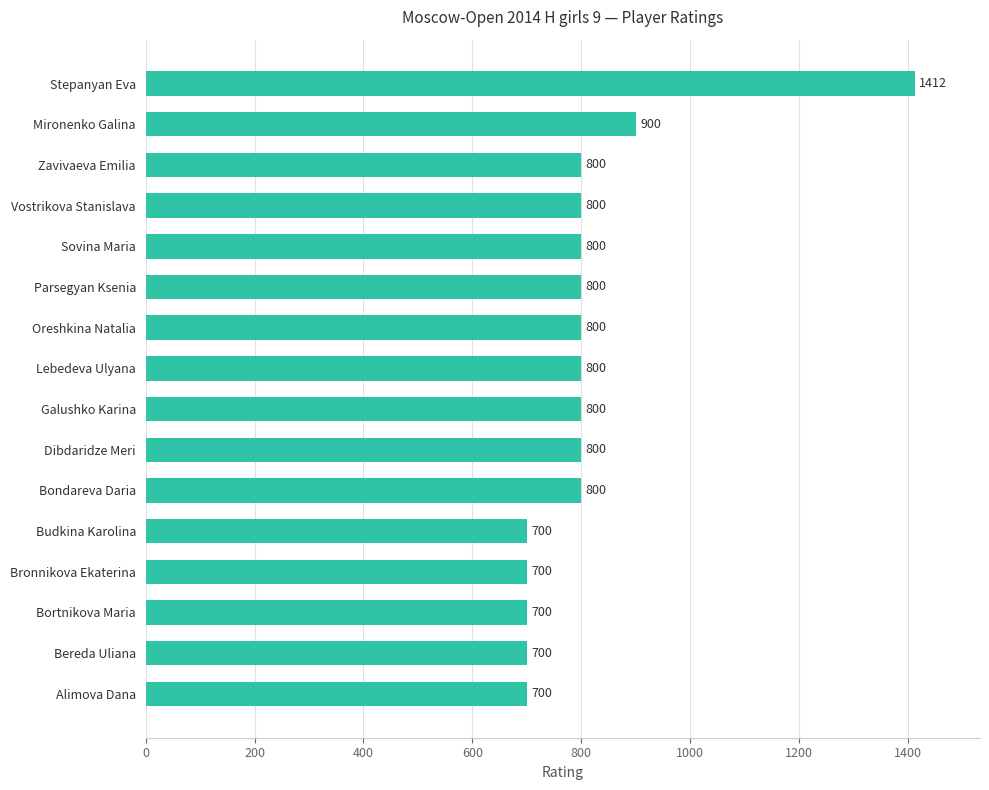

Reading top to bottom, what are all the values shown in this chart?

1412	900	800	800	800	800	800	800	800	800	800	700	700	700	700	700